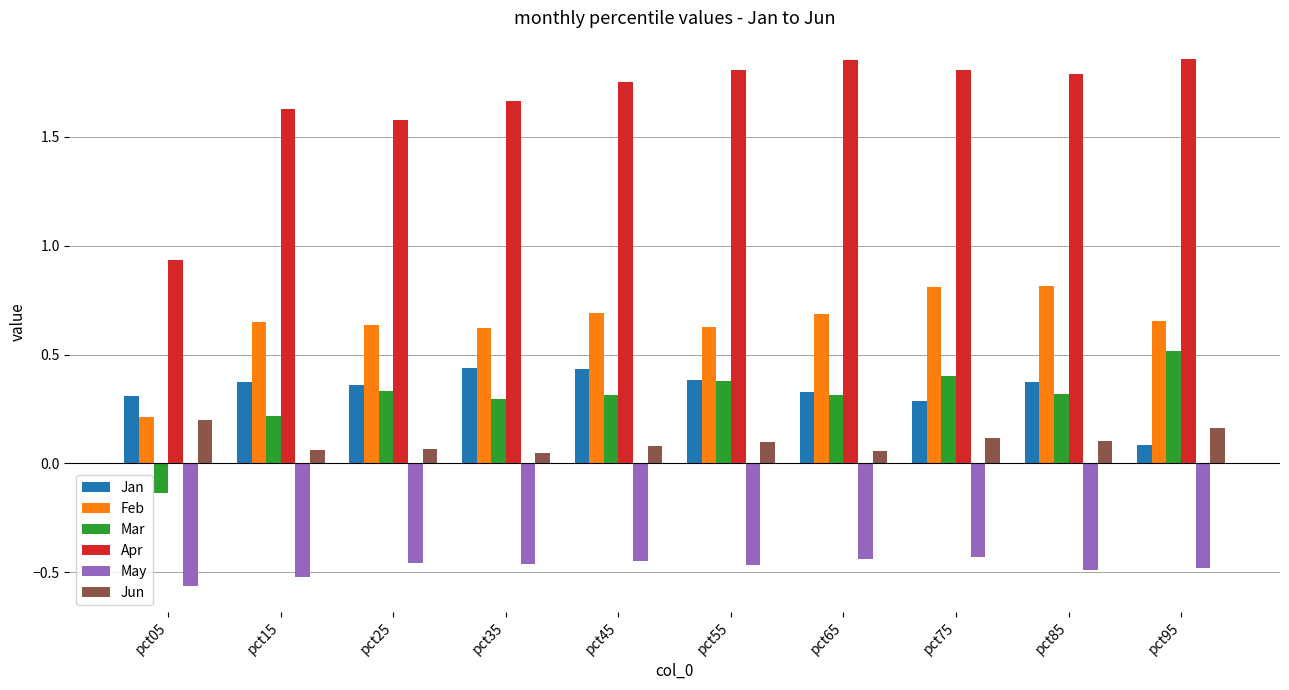

What is the difference between the highest and lowest values at pct35?

2.1